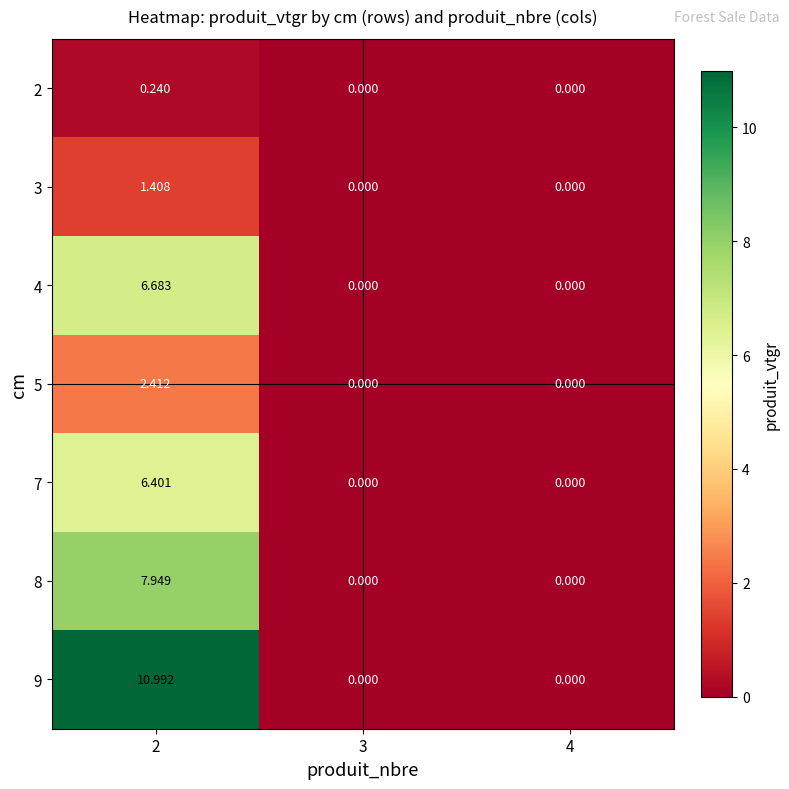

At which category is the sum across all series the highest?

2